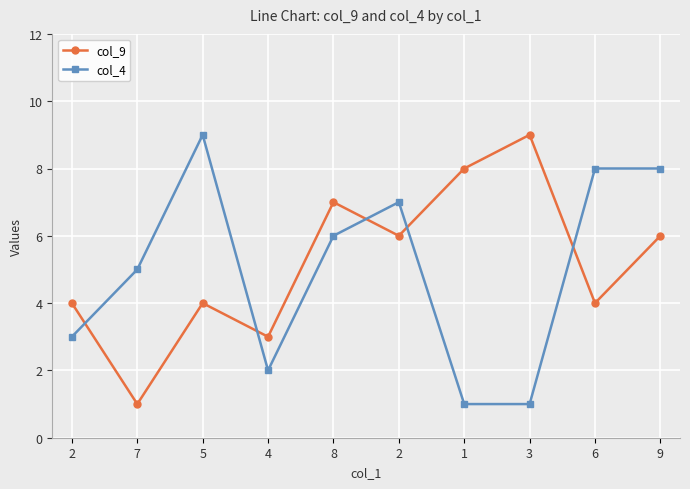

Reading left to right, extract all data points from this chart.

col_9: 4	1	4	3	7	6	8	9	4	6
col_4: 3	5	9	2	6	7	1	1	8	8